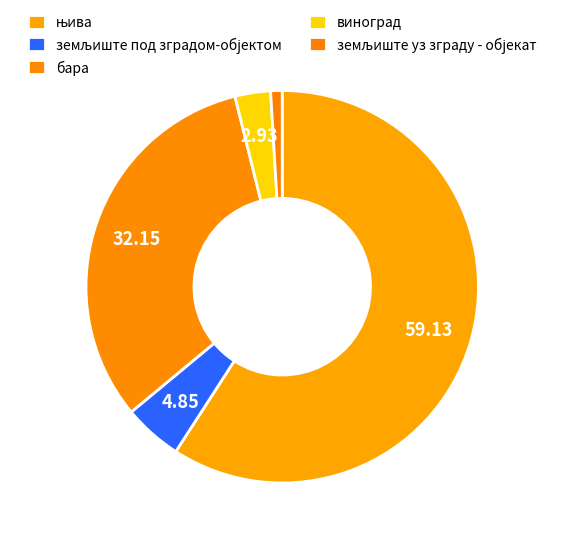

What is the largest slice in the pie chart?

њива